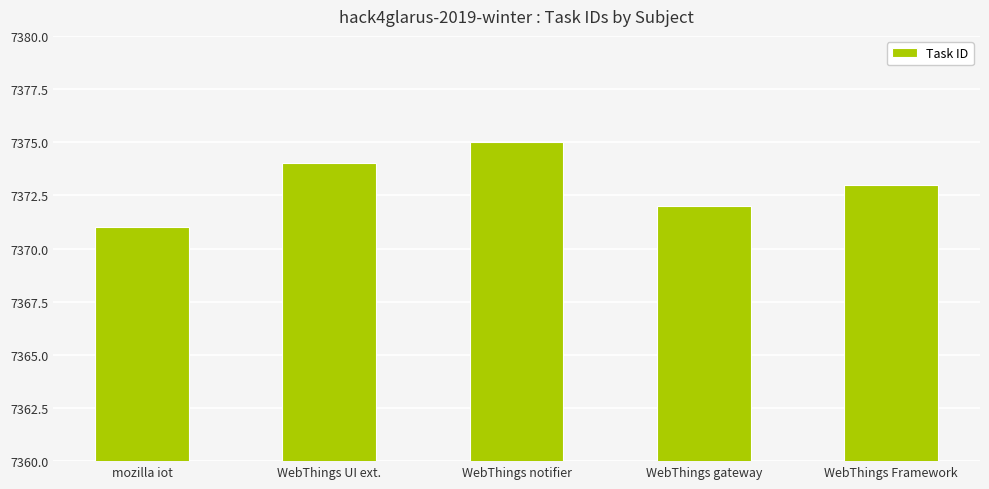

The value at WebThings Framework is 2764. True or false?

False